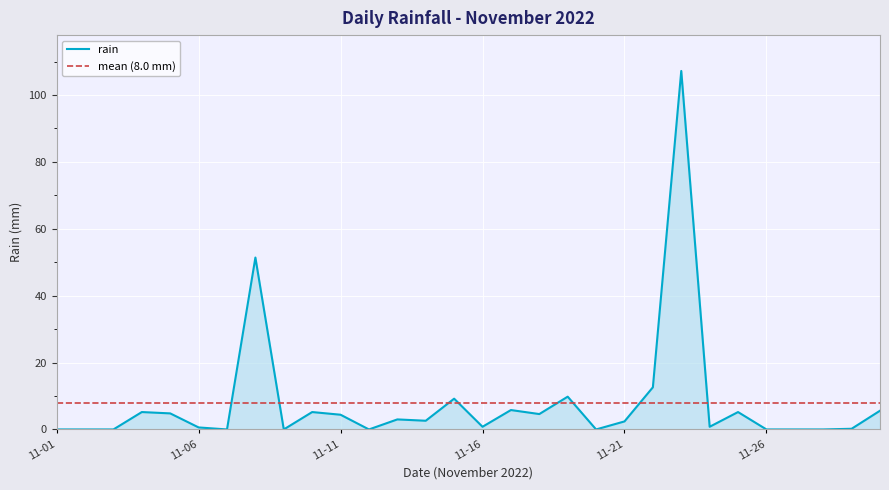

Rank the categories by value from lowest to highest.

2022-11-01, 2022-11-02, 2022-11-03, 2022-11-07, 2022-11-09, 2022-11-12, 2022-11-20, 2022-11-26, 2022-11-27, 2022-11-28, 2022-11-29, 2022-11-06, 2022-11-16, 2022-11-24, 2022-11-21, 2022-11-14, 2022-11-13, 2022-11-11, 2022-11-18, 2022-11-05, 2022-11-04, 2022-11-10, 2022-11-25, 2022-11-30, 2022-11-17, 2022-11-15, 2022-11-19, 2022-11-22, 2022-11-08, 2022-11-23